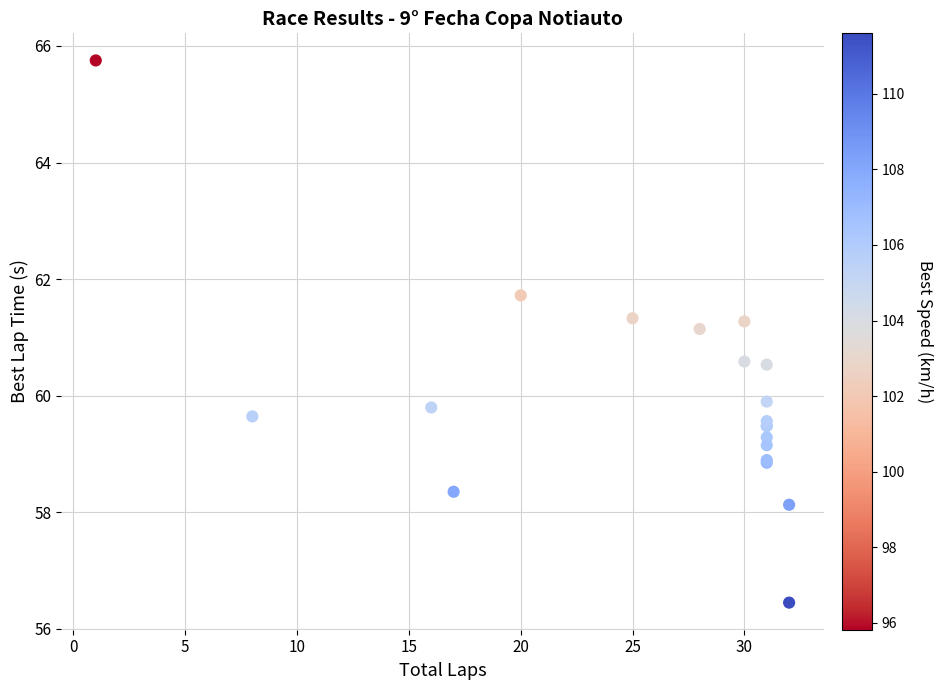

What Y value in the scatter plot is closest to 61?

61.1